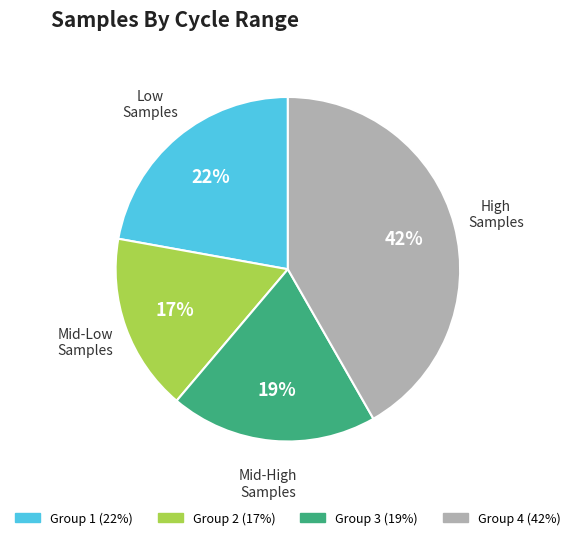

Count the number of slices in the pie.

4